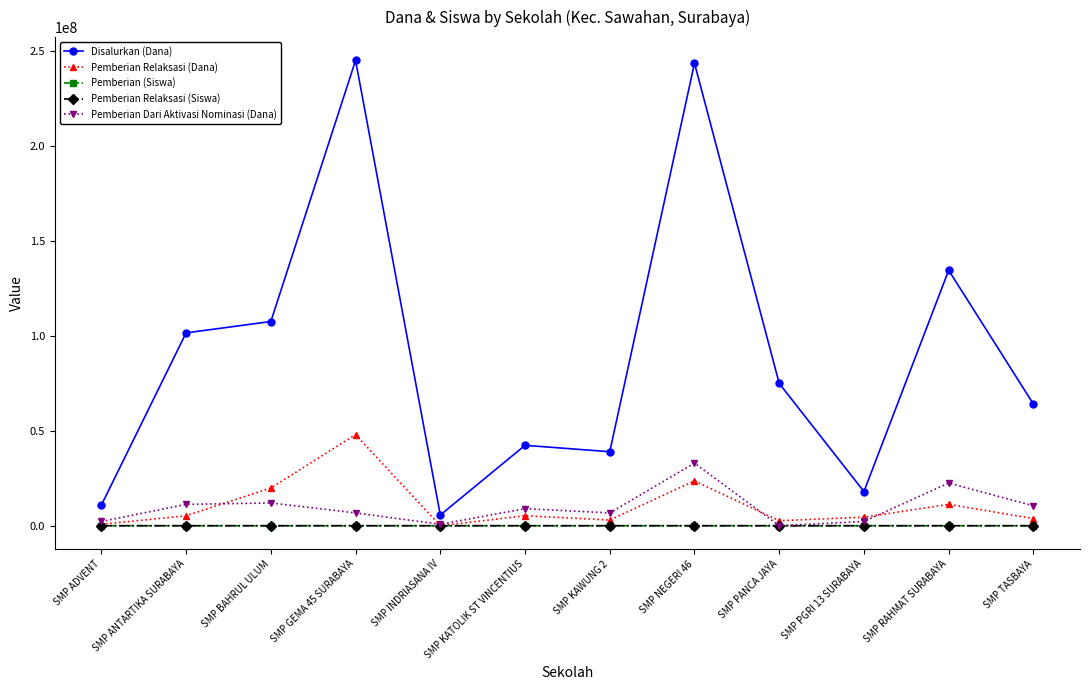

True or false: Disalurkan (Dana) and Pemberian Relaksasi (Siswa) intersect in this chart.

False